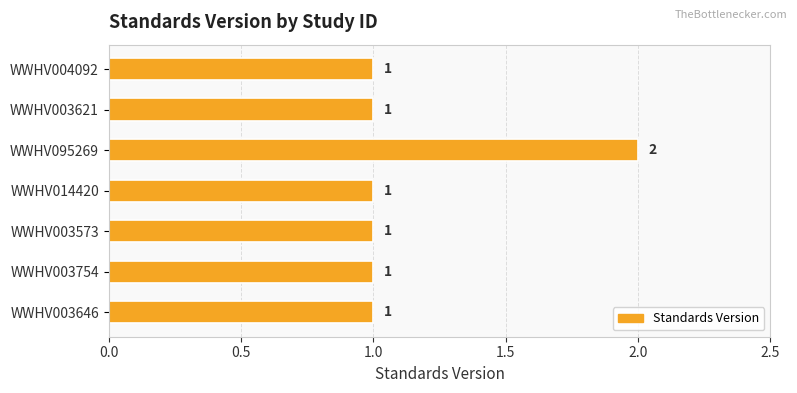

What is the difference between the maximum and minimum values?

1